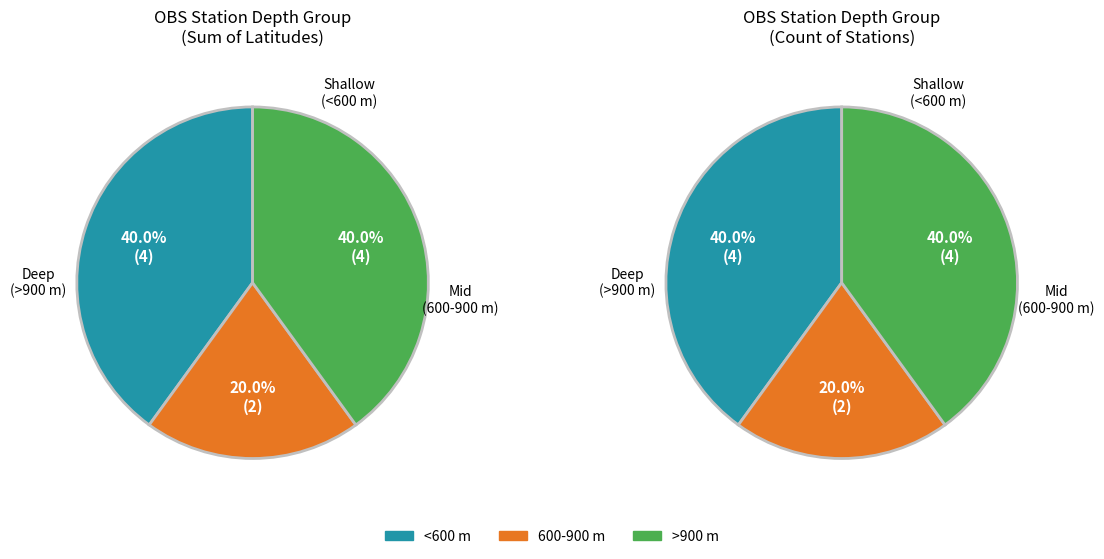

True or false: OBS-05 accounts for 10% of the total.

True